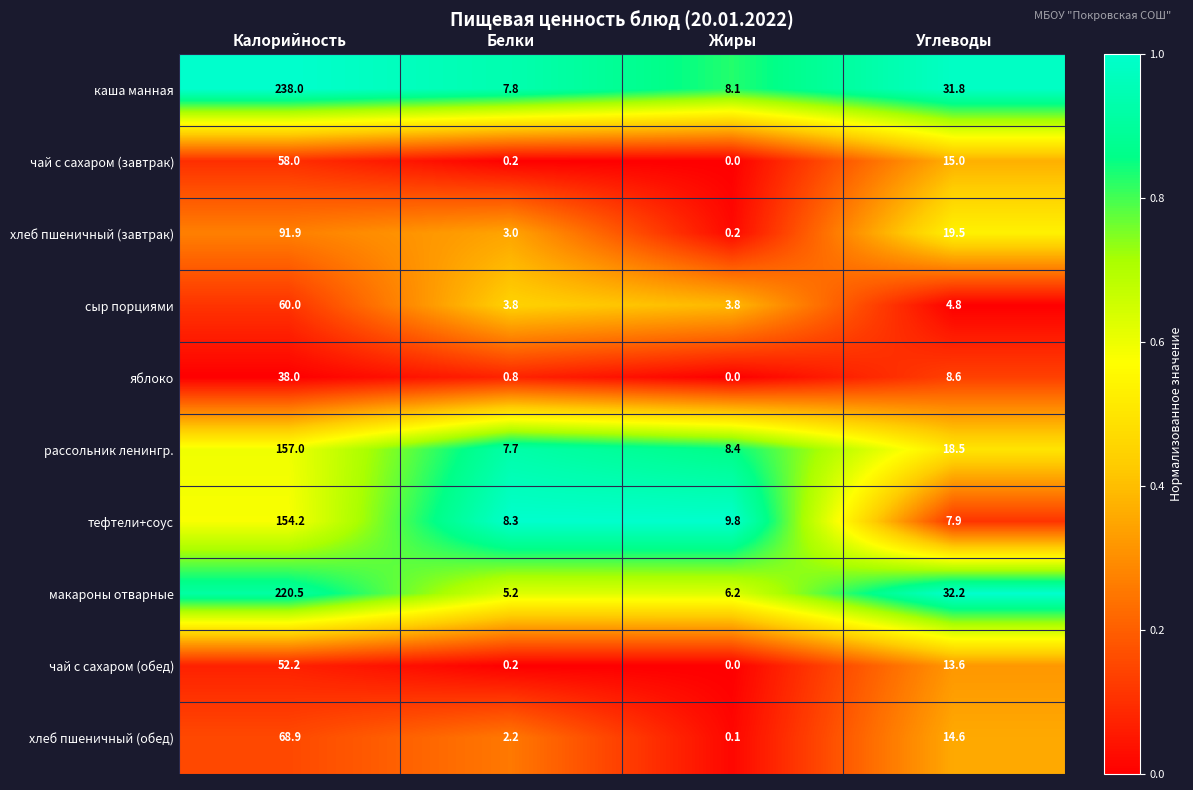

Where is каша манная nearest to the value 122?

Углеводы